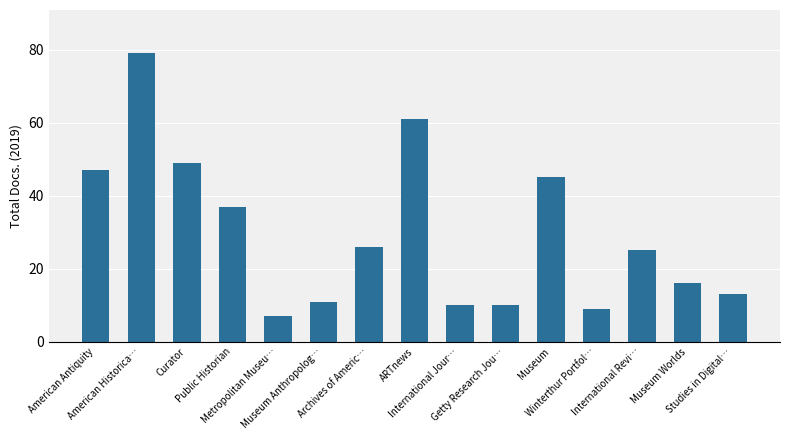

What is the minimum value shown in the chart?

7